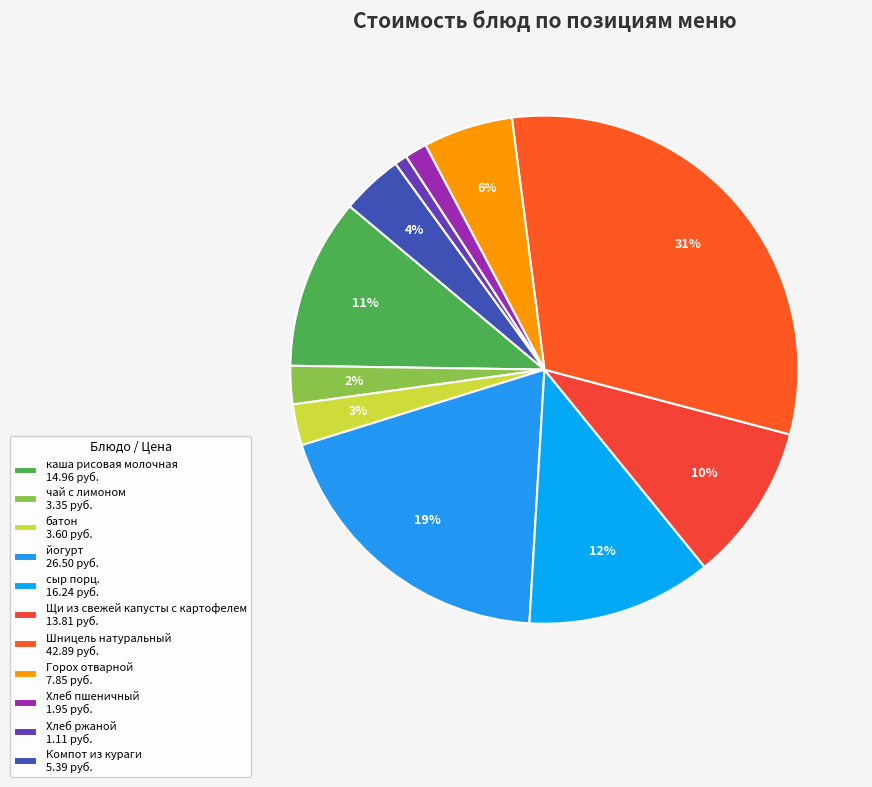

What percentage do Компот из кураги and Хлеб ржаной together represent?

4.7%